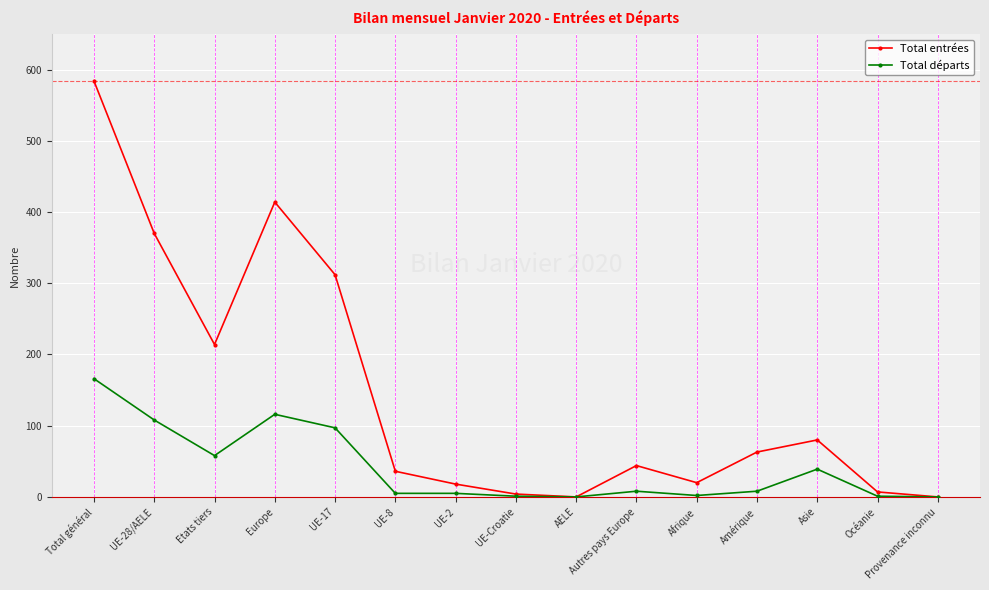

Which series has the widest spread of values?

Total entrées